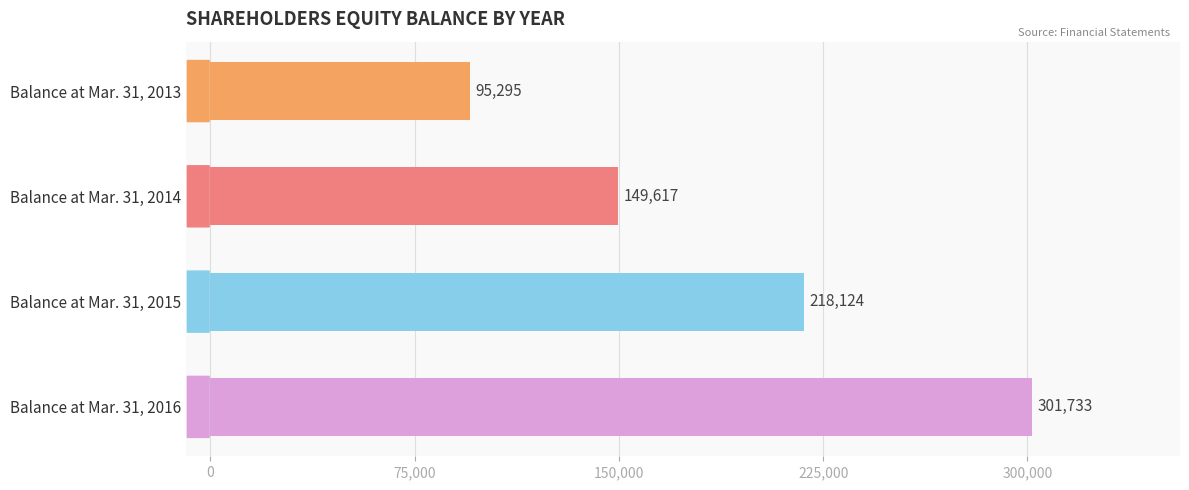

Does the chart contain any negative values?

No